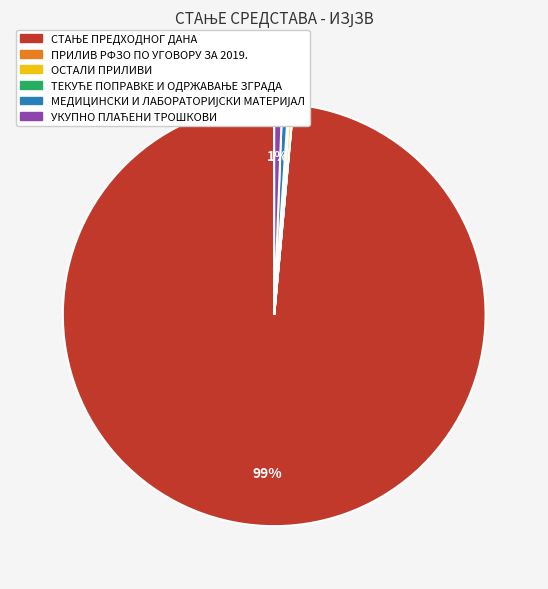

Is there a majority slice in this chart?

Yes